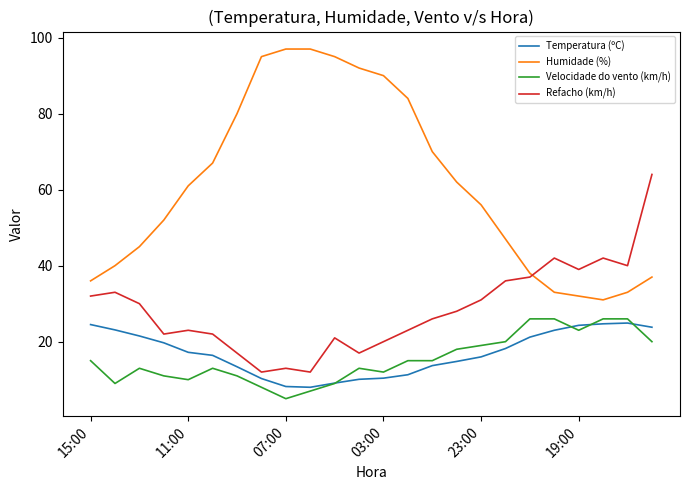

Which series has the largest total across all categories?

Humidade (%)